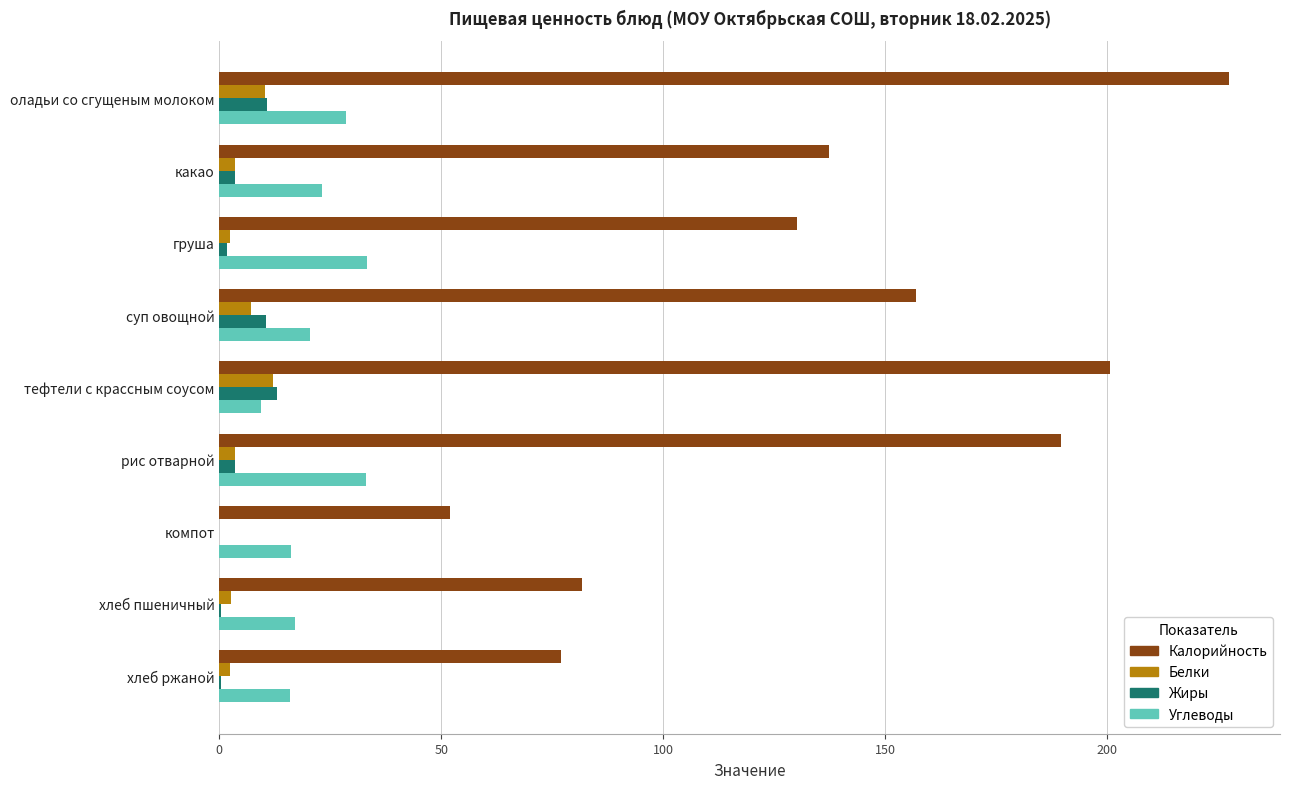

Is the value of Белки at хлеб ржаной greater than the value of Калорийность at хлеб ржаной?

No